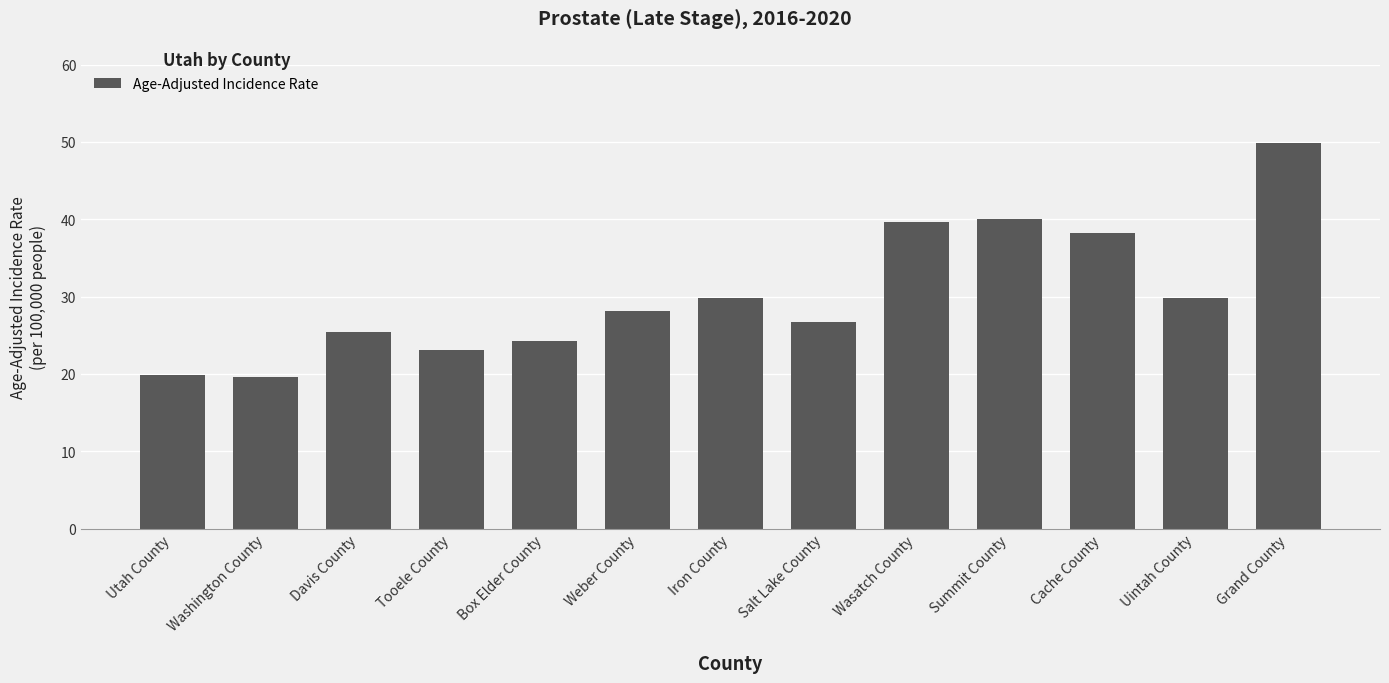

What is the average value?

30.3